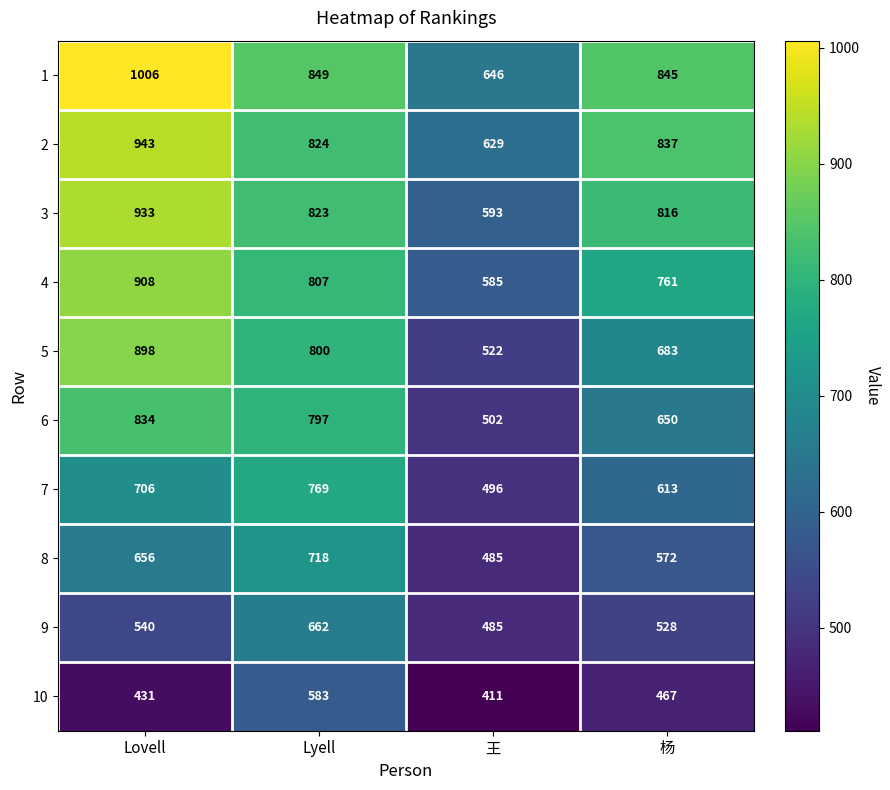

The value of 10 at 王 is 411. True or false?

True